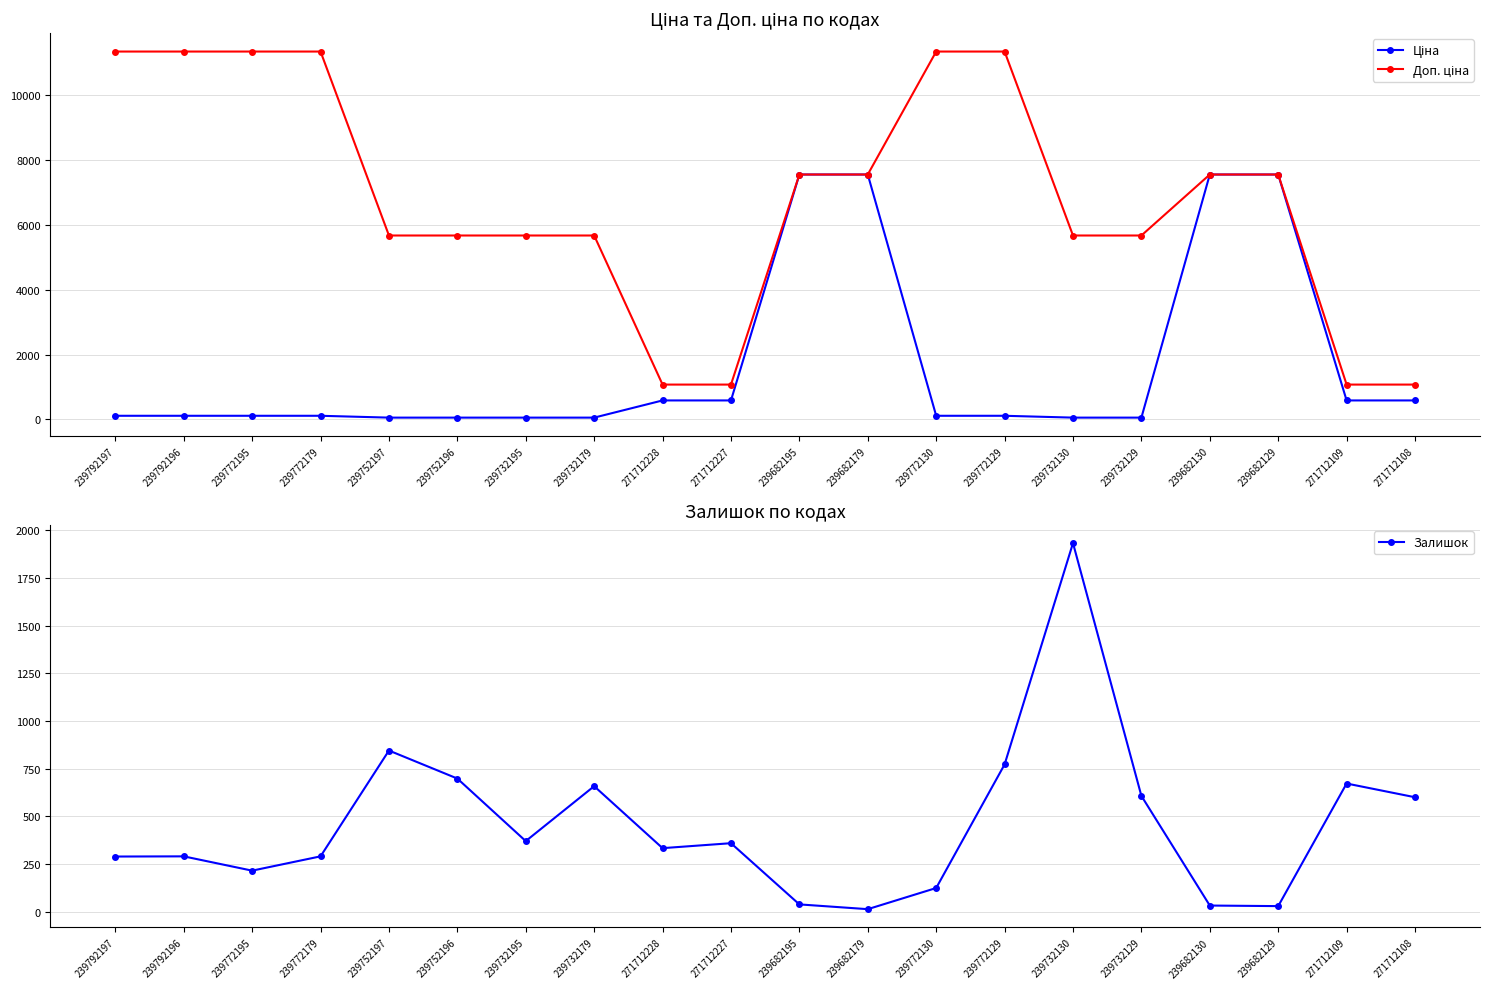

At which label does Доп. ціна reach its minimum?

271712228